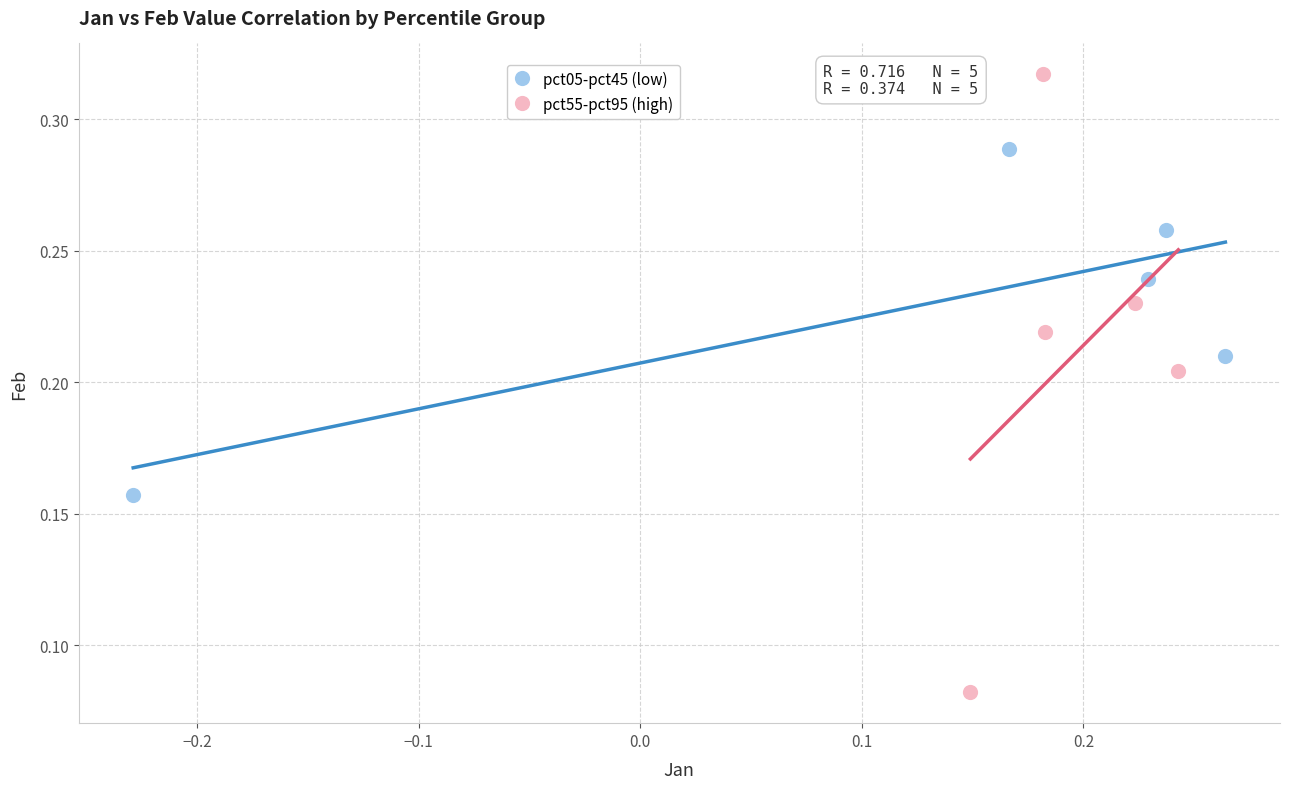

What are all the series names shown in the legend?

pct05-pct45 (low), pct55-pct95 (high)